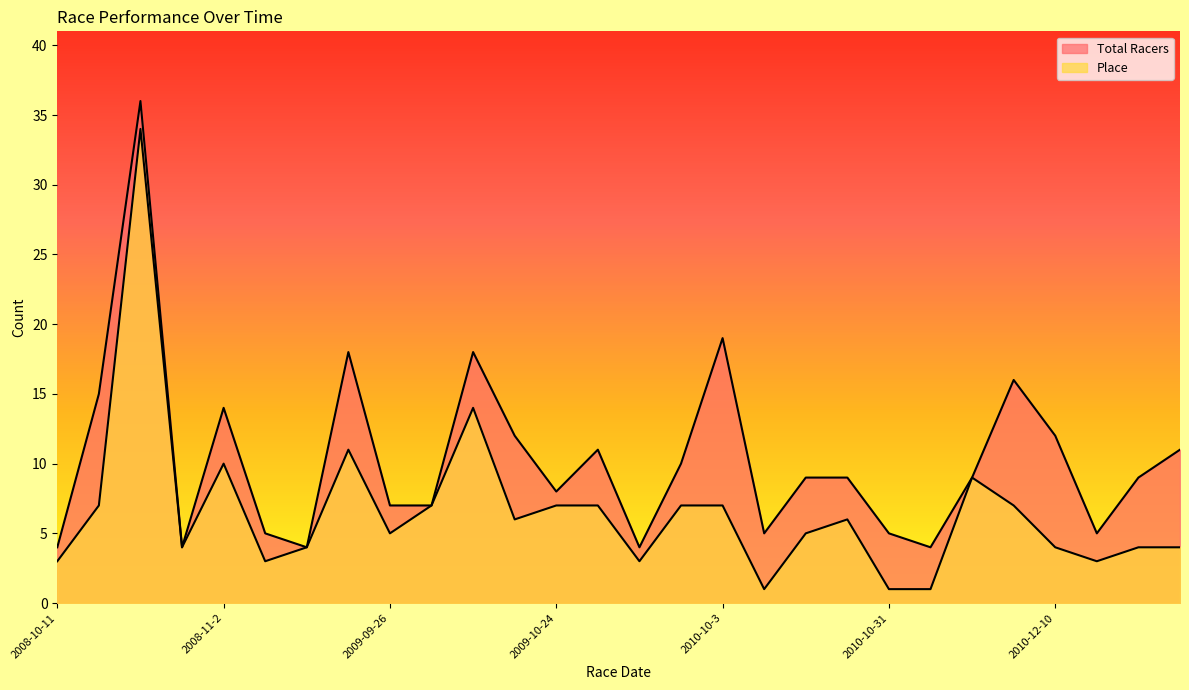

What is the average value of the Place series?

7